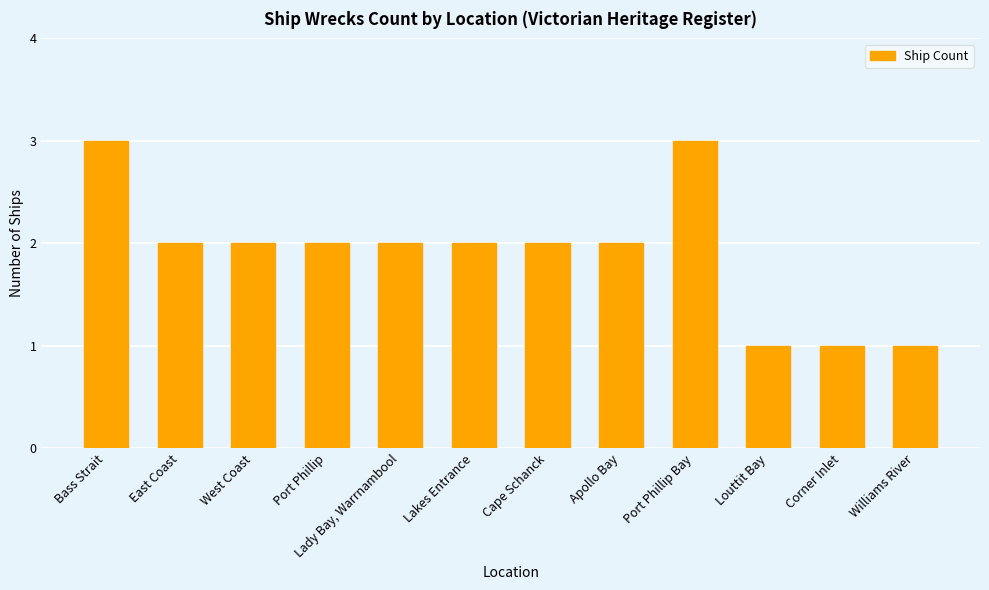

Count the number of categories in the chart.

12